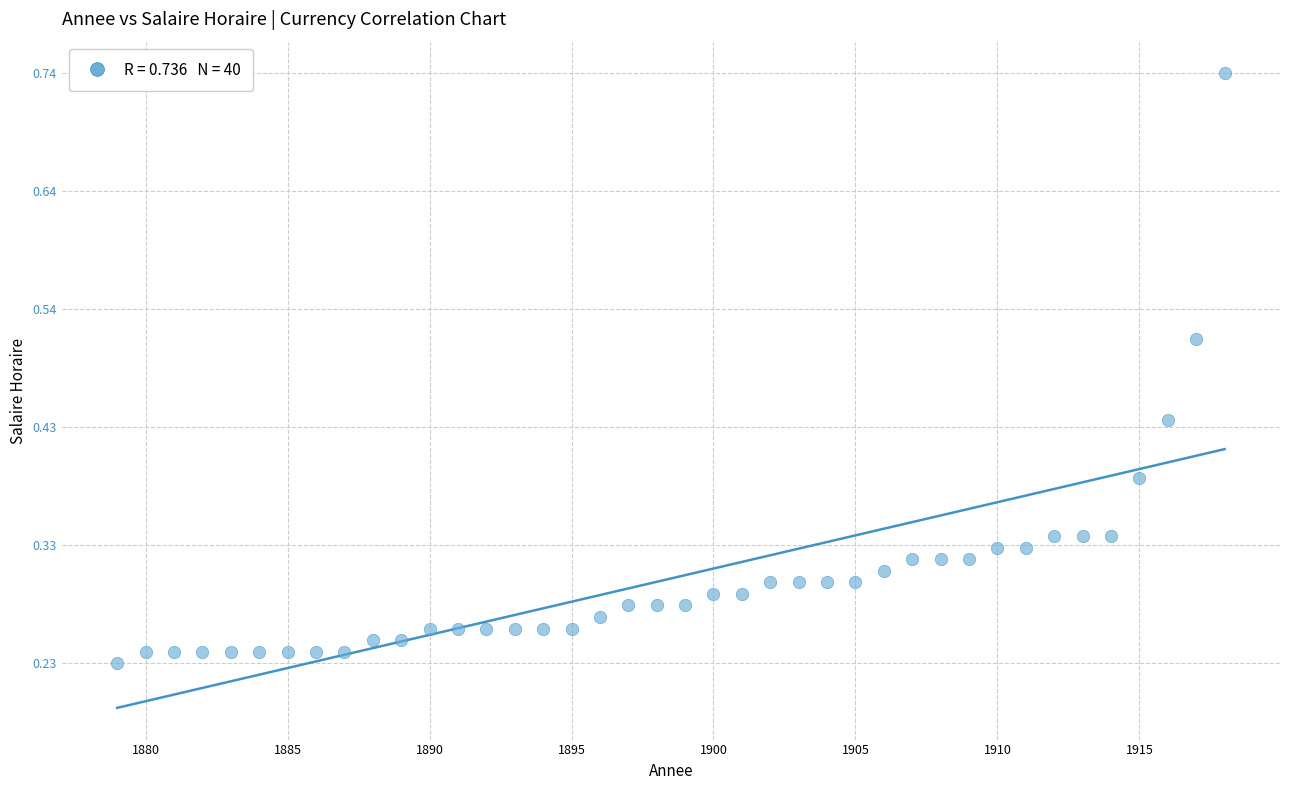

What is the range of X values (max minus min)?

39.0